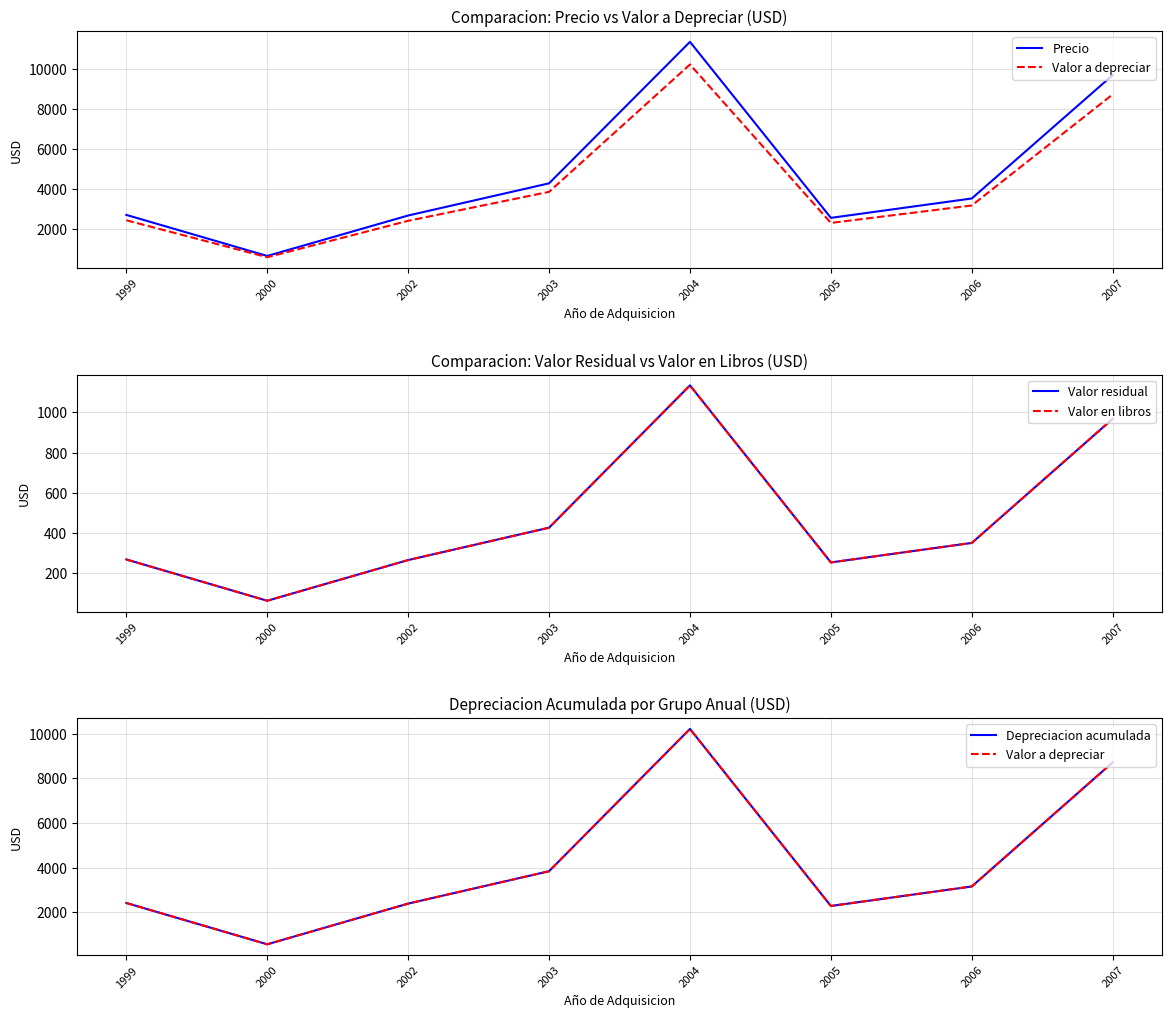

List the labels in order of Valor residual value, smallest first.

2000, 2005, 2002, 1999, 2006, 2003, 2007, 2004